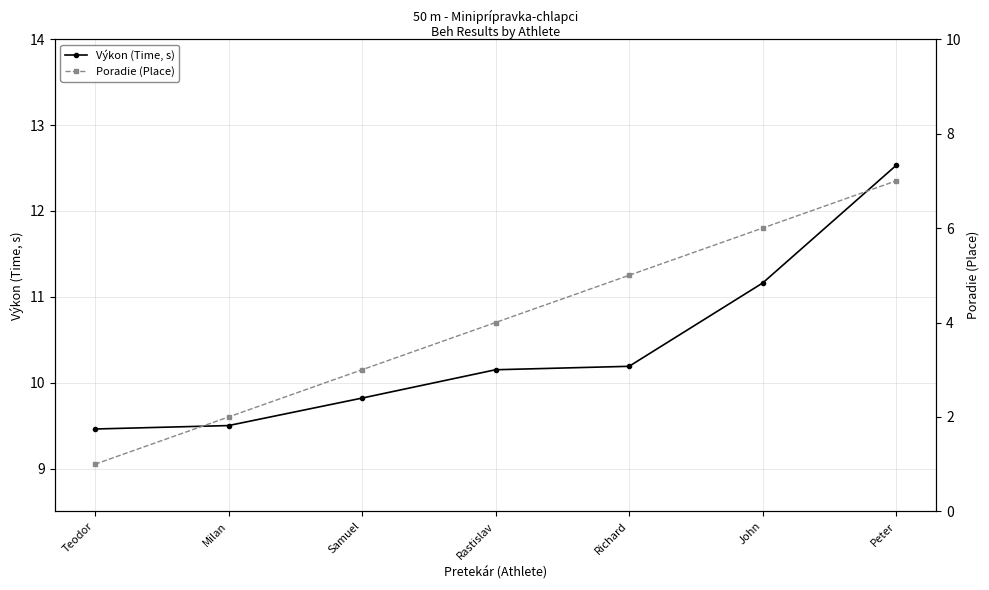

Reading left to right, transcribe all the data shown in this chart.

Výkon (Time, s): 9.5	9.5	9.8	10.2	10.2	11.2	12.5
Poradie (Place): 1.0	2.0	3.0	4.0	5.0	6.0	7.0